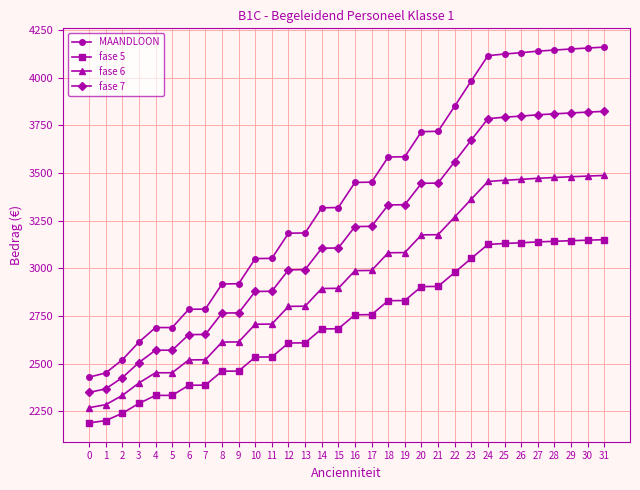

What is the average value of the fase 6 series?

2942.8